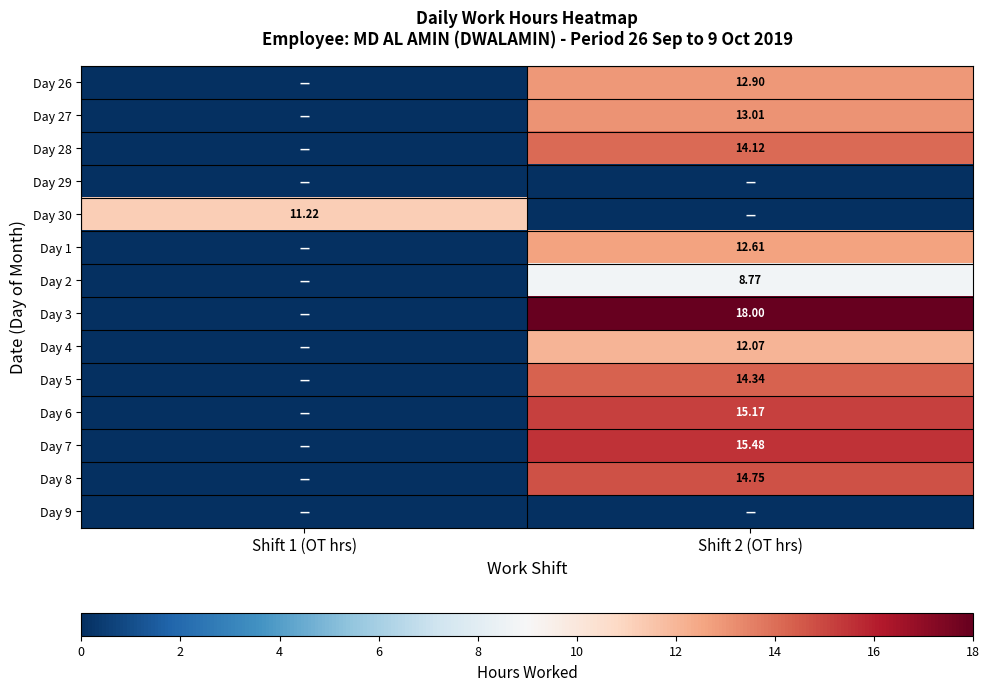

How many values in the Day 7 series are below 15?

1